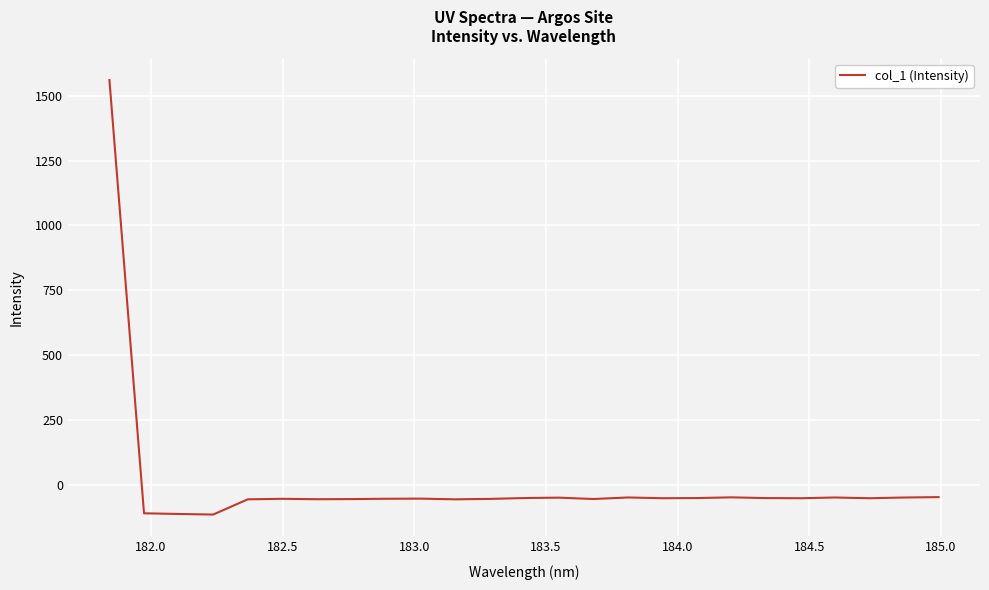

What is the smallest value displayed?

-115.5